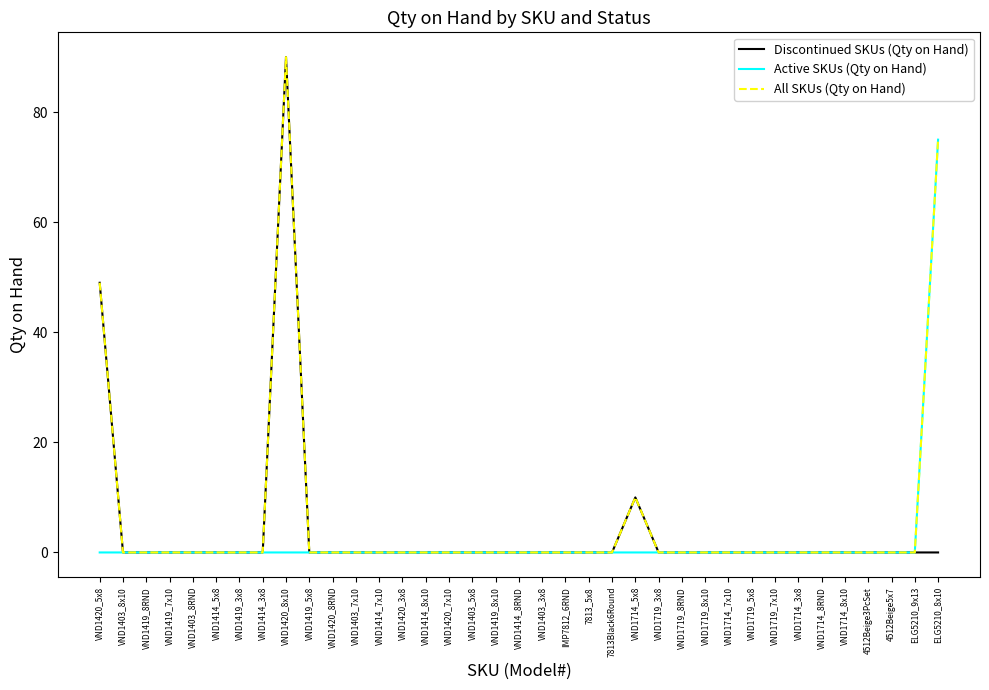

At which category is the sum across all series the highest?

VND1420_8x10